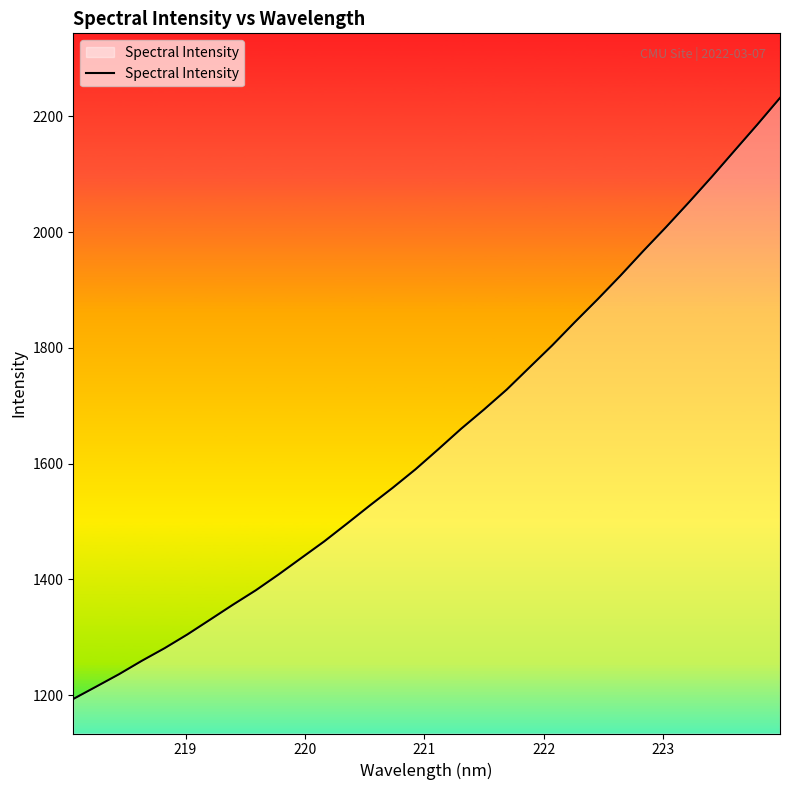

What is the maximum value shown in the chart?

2232.0